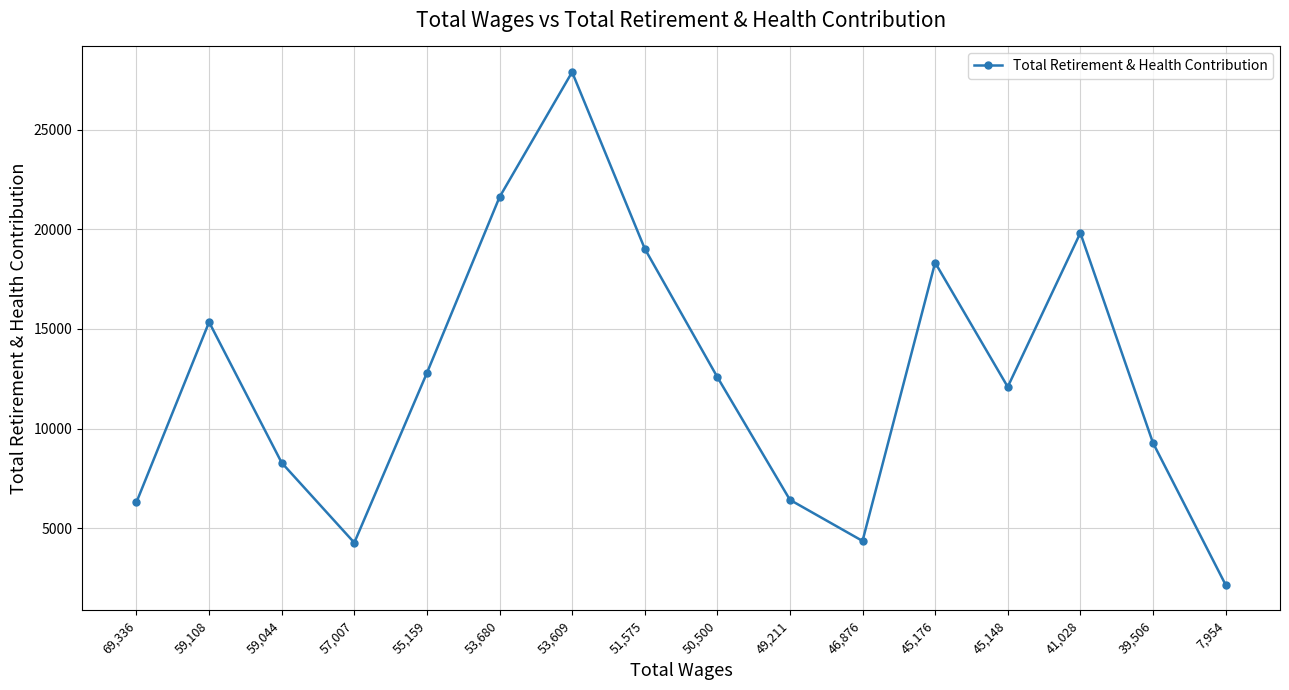

Where is the data nearest to the value 15031?

59,108